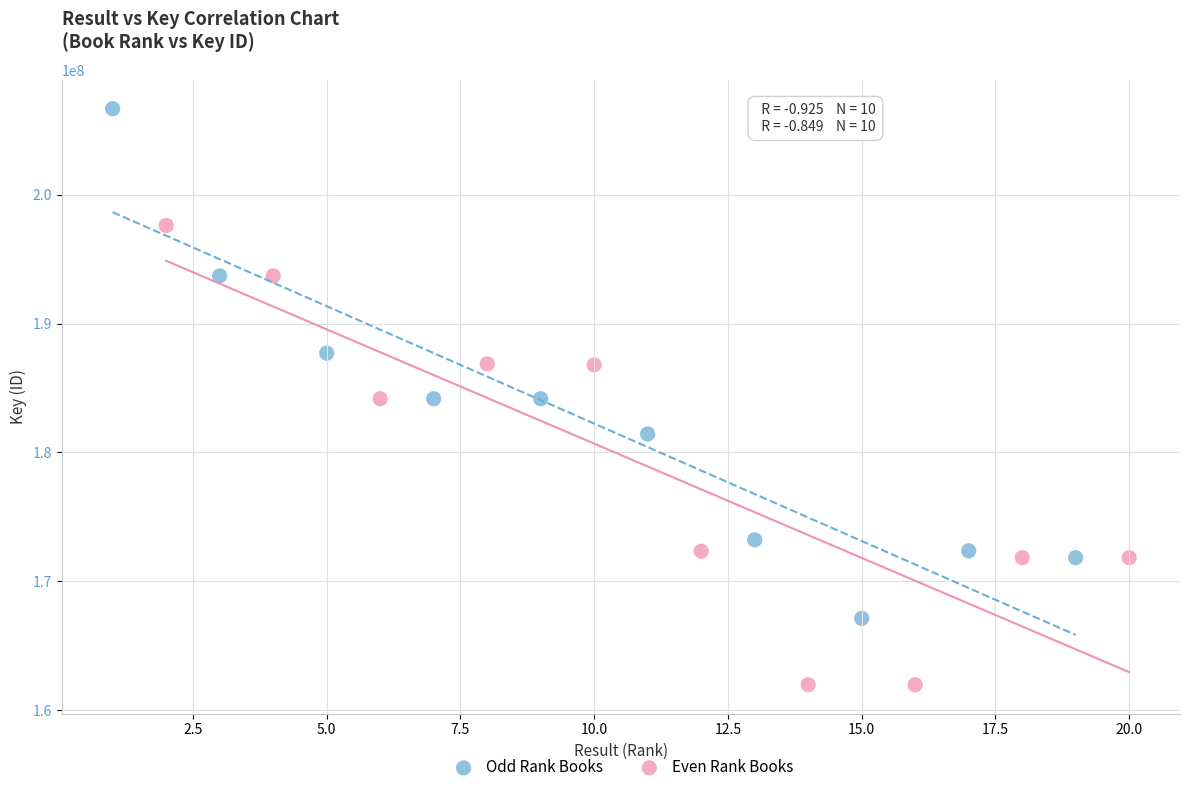

Which series contains the lowest Y value?

Even Rank Books